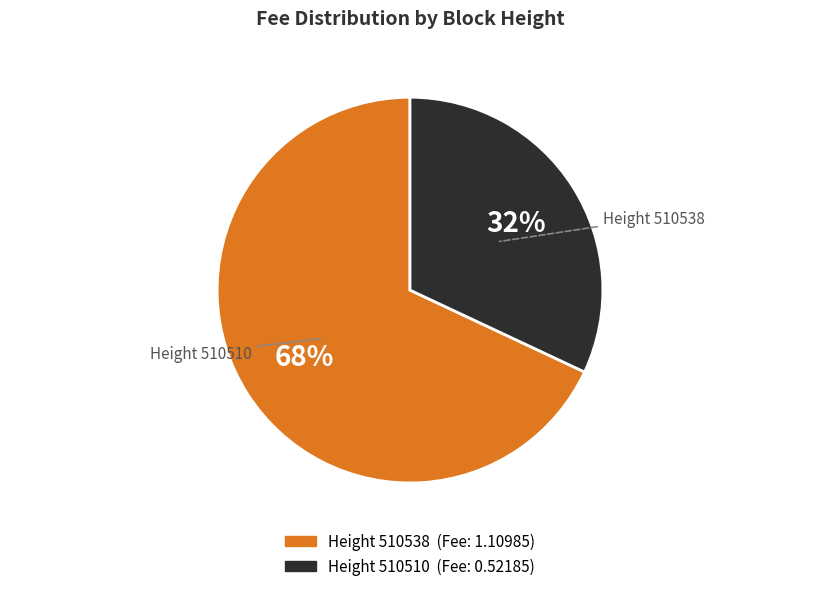

Is there any slice that represents more than half of the pie?

Yes